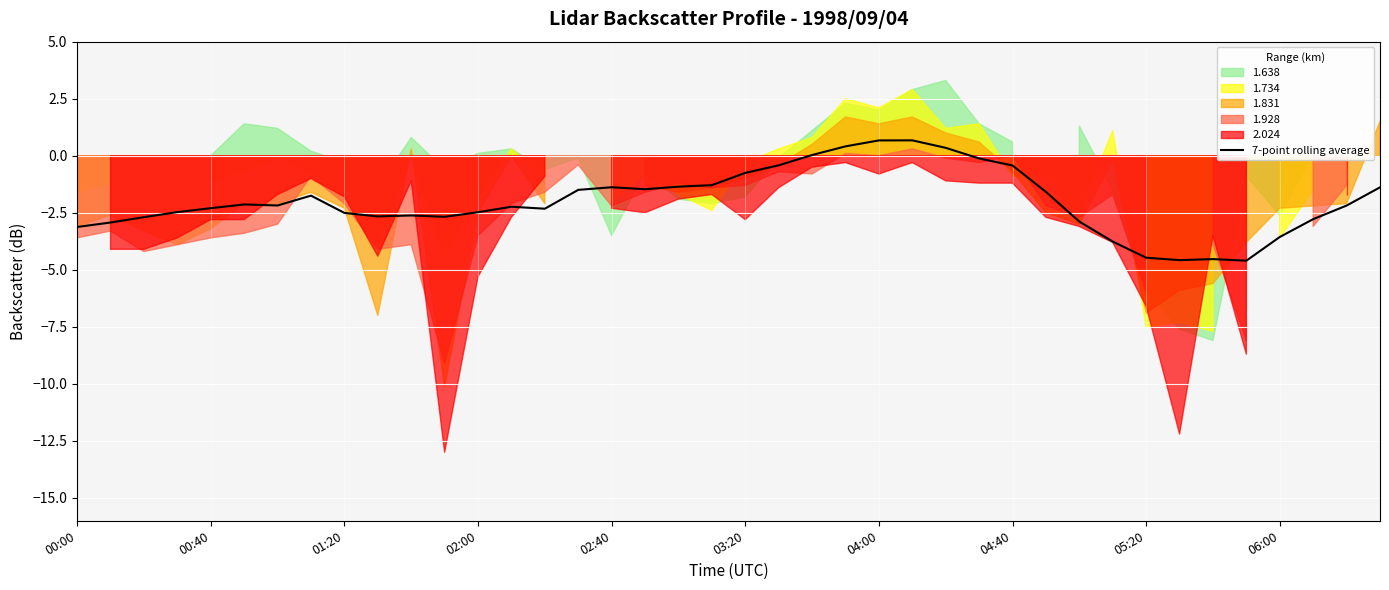

Where is the data nearest to the value -1?

03:20